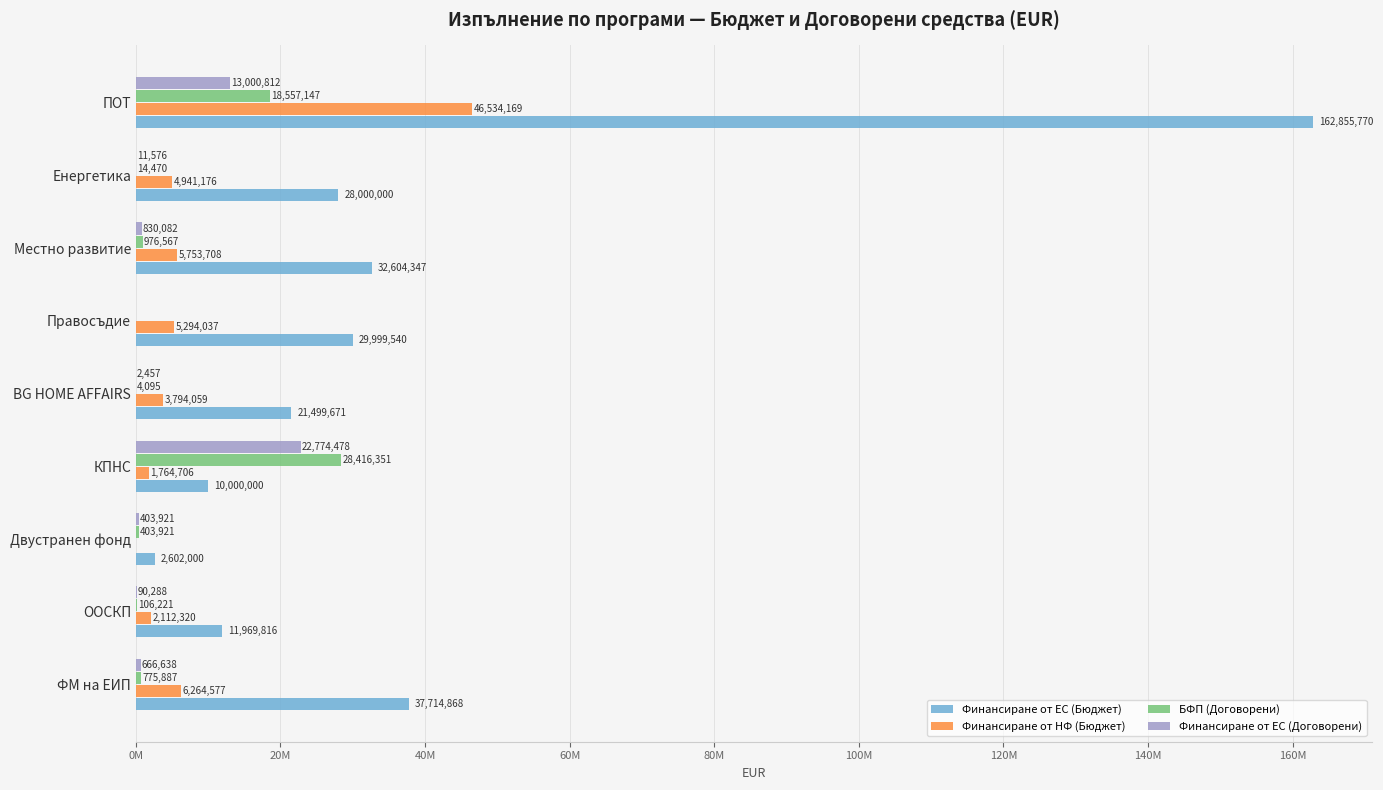

What is the difference between the maximum and minimum values in the БФП (Договорени) series?

28416350.6